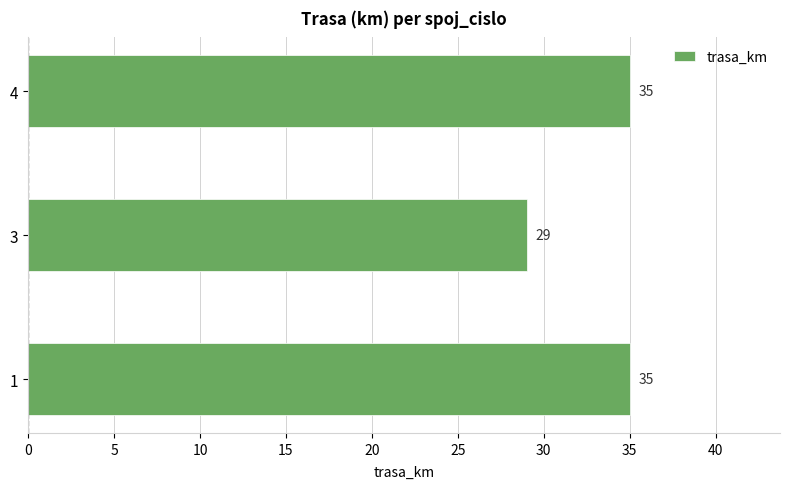

What is the sum of the values at 3 and 1?

64